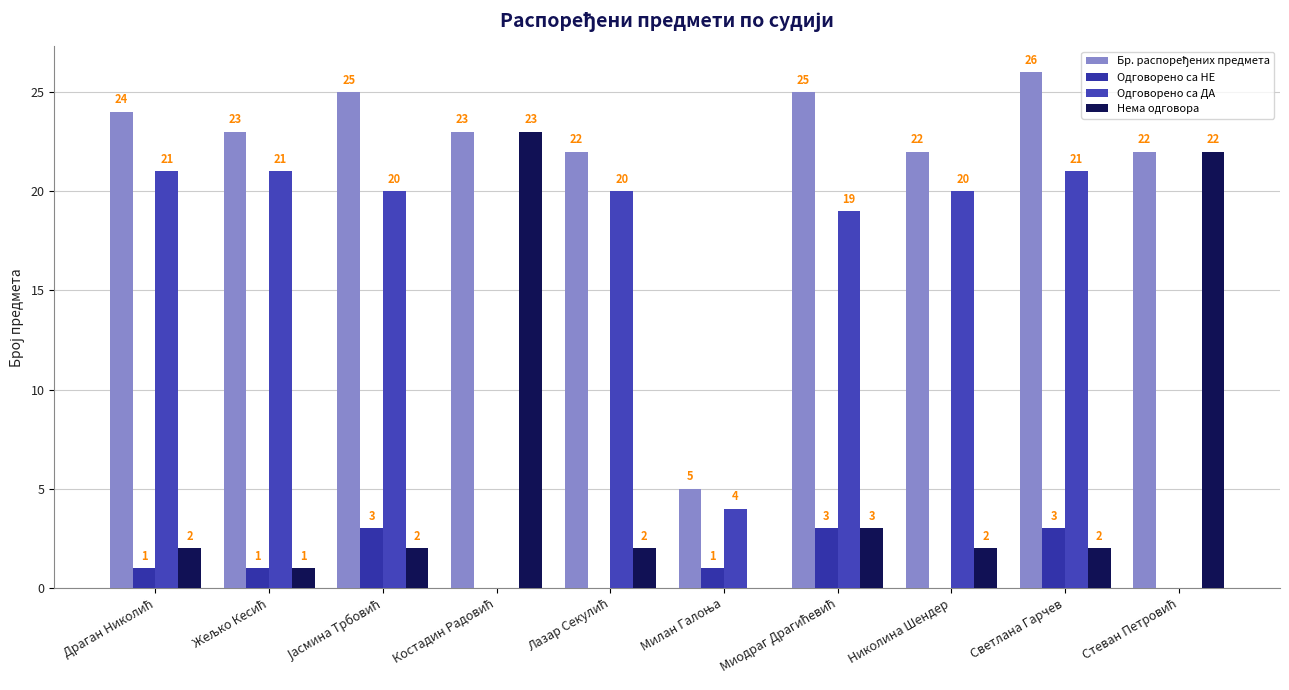

Between Светлана Гарчев and Милан Галоња, which is larger?

Светлана Гарчев